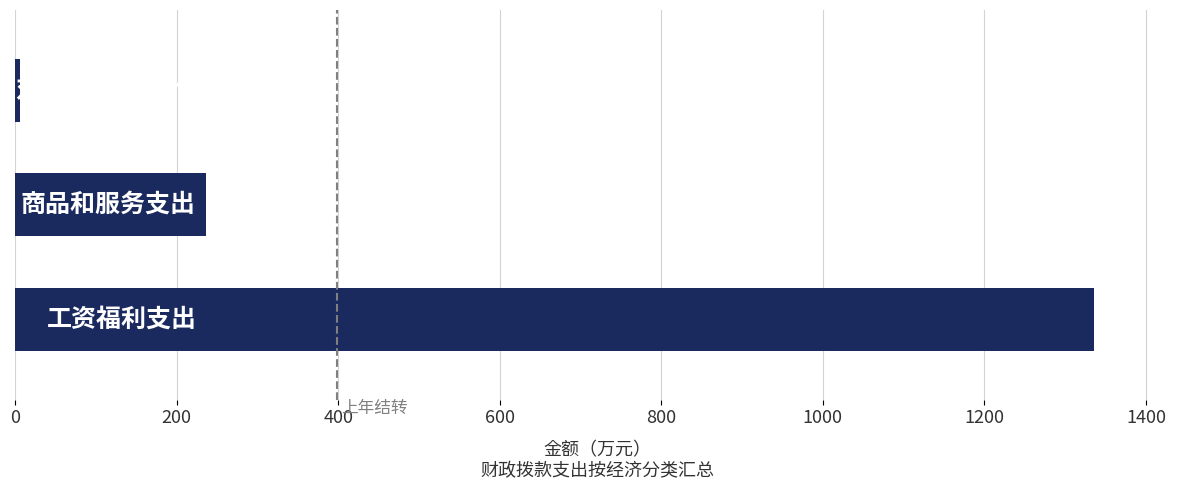

Reading bottom to top, transcribe all the data shown in this chart.

1335.3	236.4	5.7